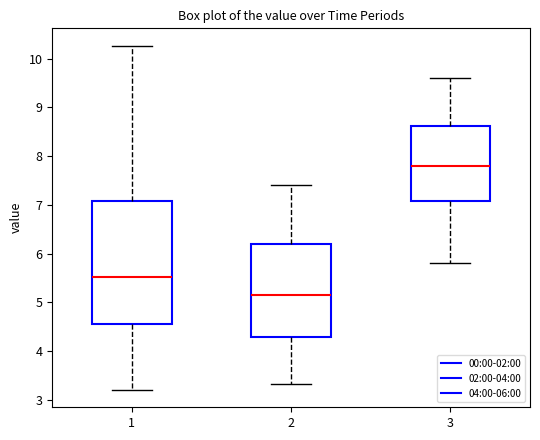

Reading left to right, read every box against the y-axis: the position of its median line, the range the box covers, and the ends of its whiskers. The values are not printed on the chart, so give them approximately, as read against the axis.

1: median 5.5, box 4.6 to 7.1, whiskers 3.2 to 10.3
2: median 5.2, box 4.3 to 6.2, whiskers 3.3 to 7.4
3: median 7.8, box 7.1 to 8.6, whiskers 5.8 to 9.6